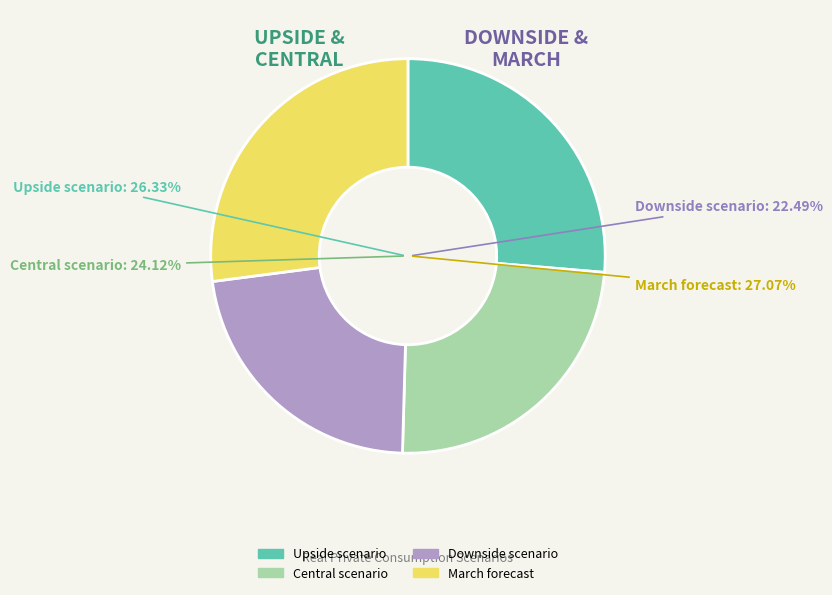

To the nearest percent, what percentage of the pie is Upside scenario?

26%